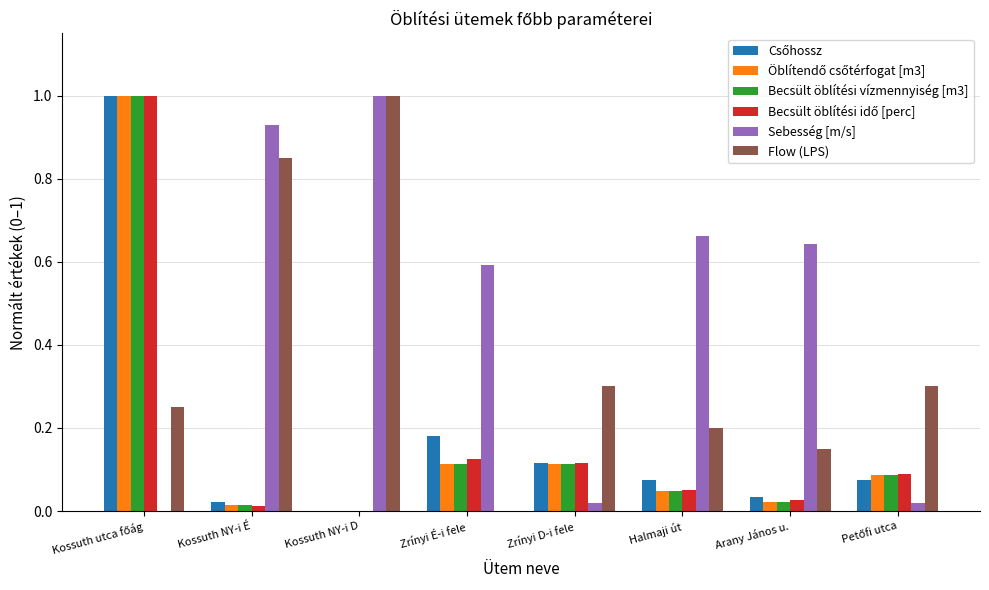

Is the value of Becsült öblítési vízmennyiség [m3] at Halmaji út greater than the value of Sebesség [m/s] at Kossuth NY-i É?

No